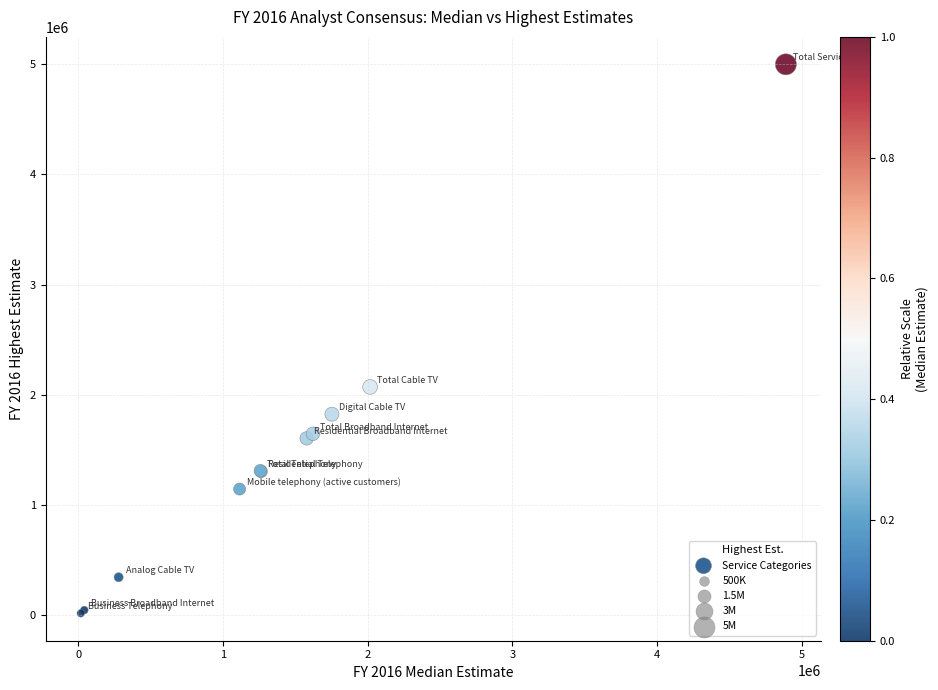

What Y value in the scatter plot is closest to 2508200?

2071400